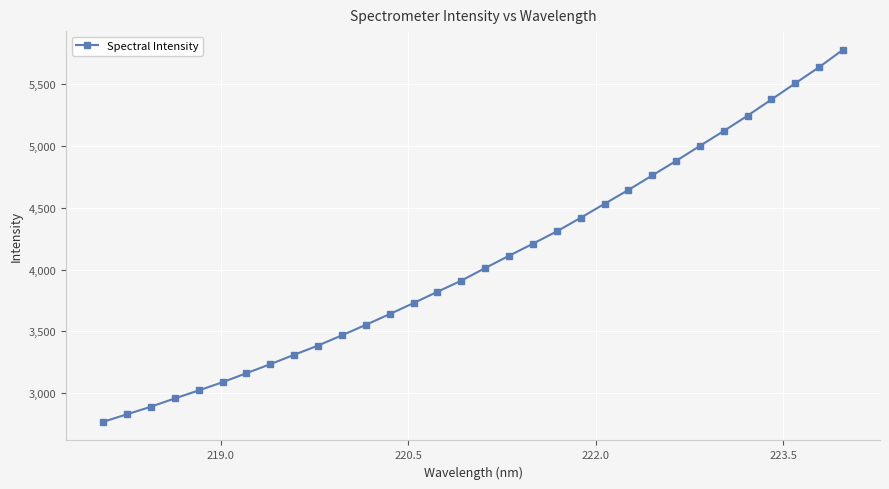

What is the difference between the maximum and second lowest values?

2951.5